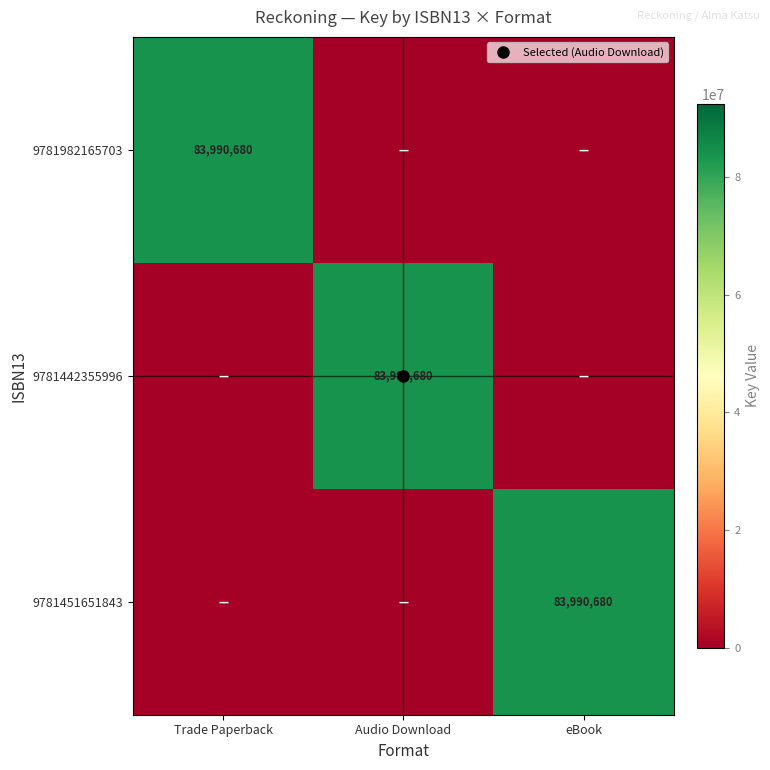

What is the sum of the 9781451651843 values at Trade Paperback and eBook?

83990680